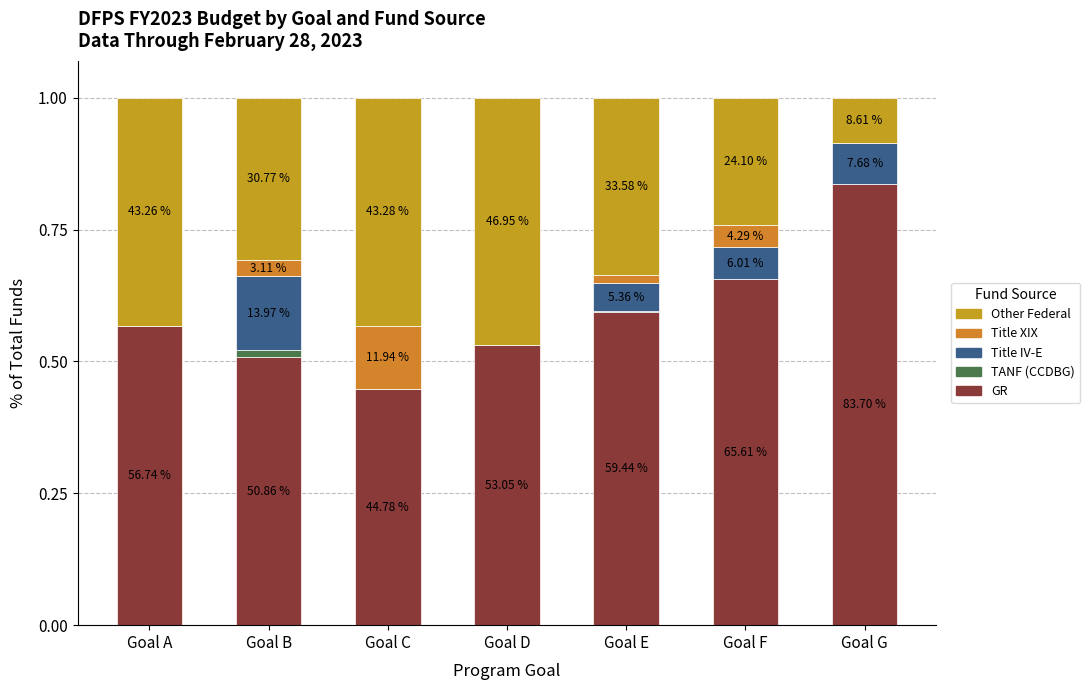

Are the bars horizontal?

No